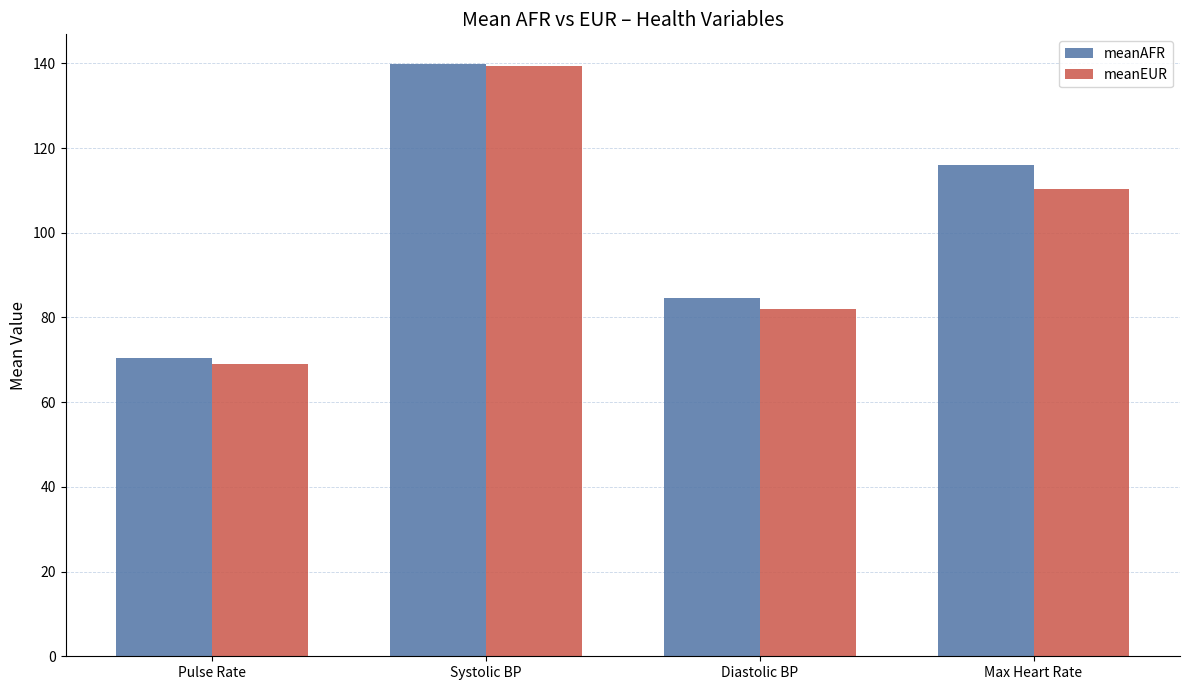

What is the difference between the highest and lowest values at Diastolic BP?

2.6